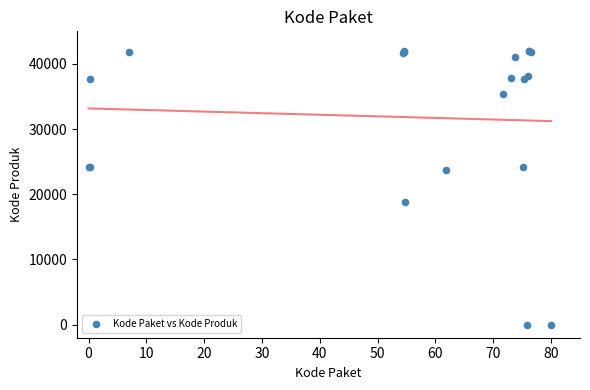

What Y value in the scatter plot is closest to 21000?

18845.0